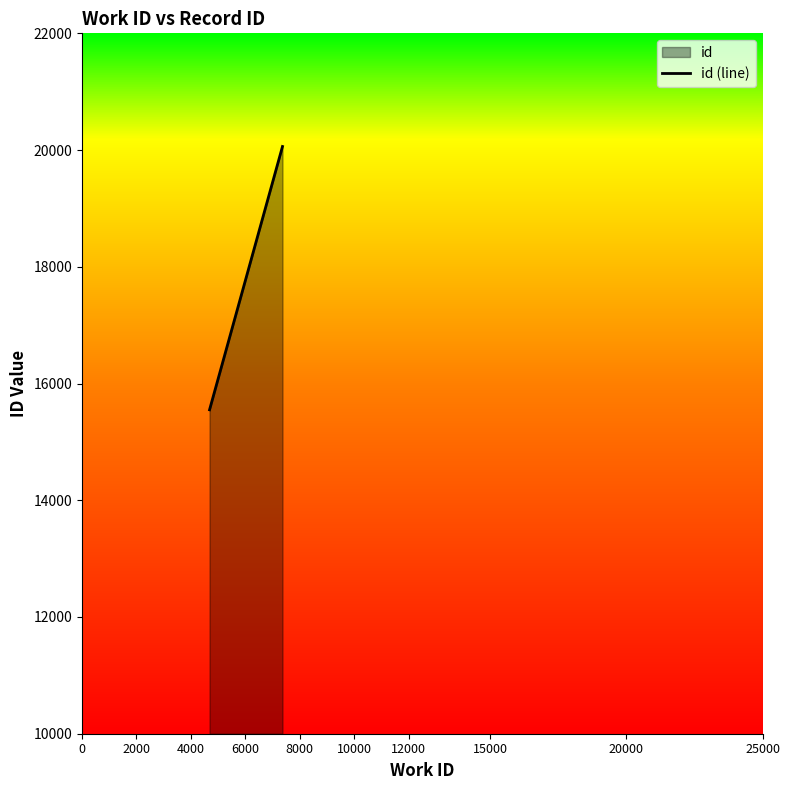

Reading left to right, list all the values displayed in this chart.

0=15550	2000=20061